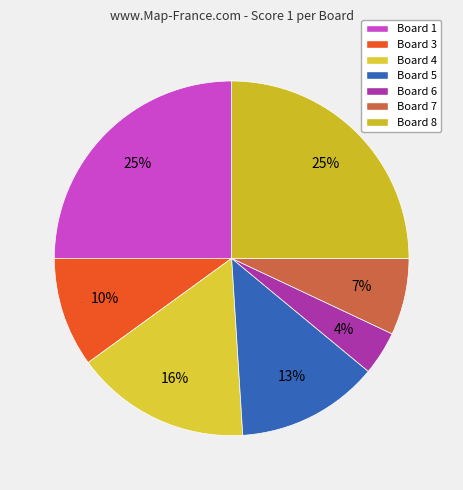

True or false: Board 8 accounts for 17% of the total.

False